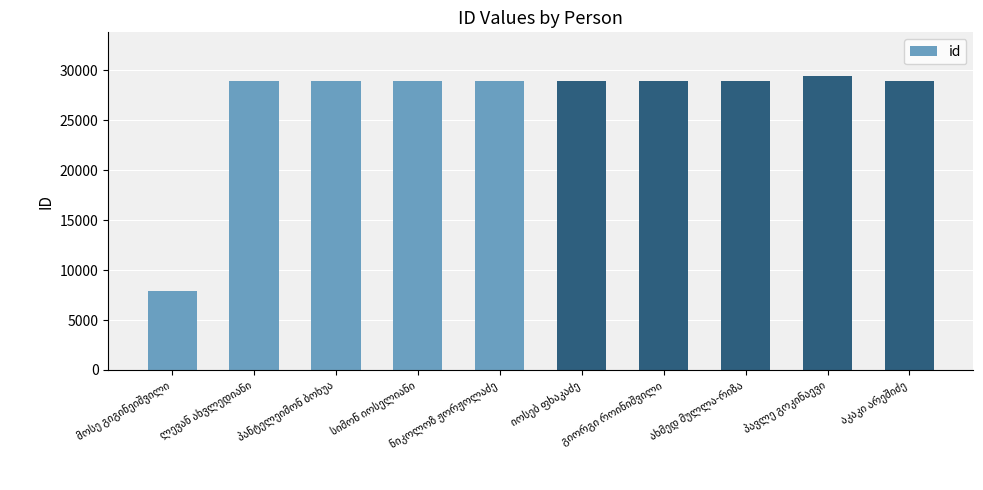

What is the maximum value shown in the chart?

29393